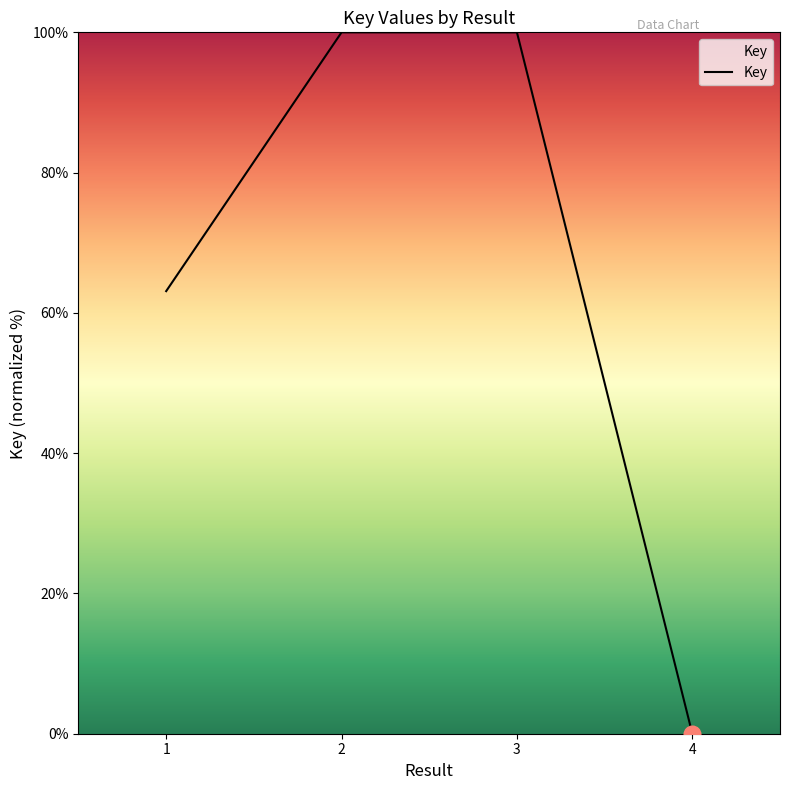

How many series are shown in this chart?

1